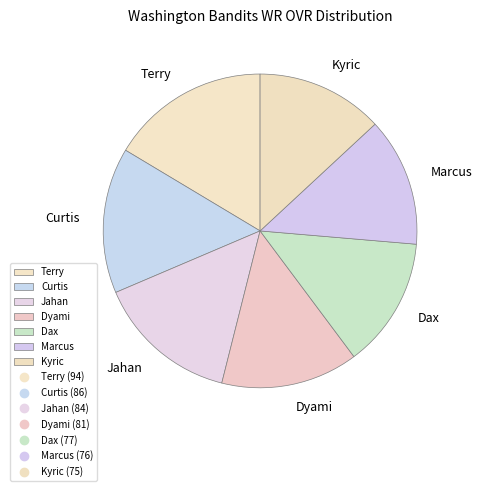

Count the number of slices in the pie.

7